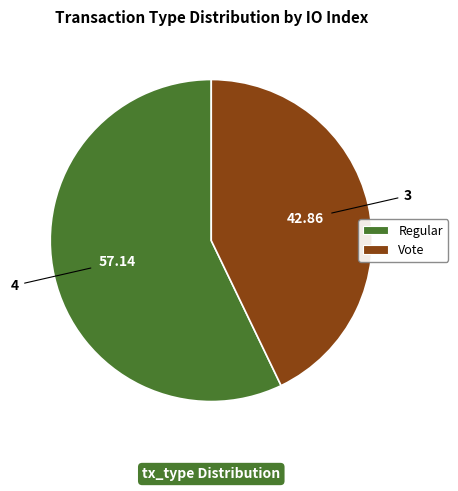

Which category has the smallest portion of the pie?

Vote